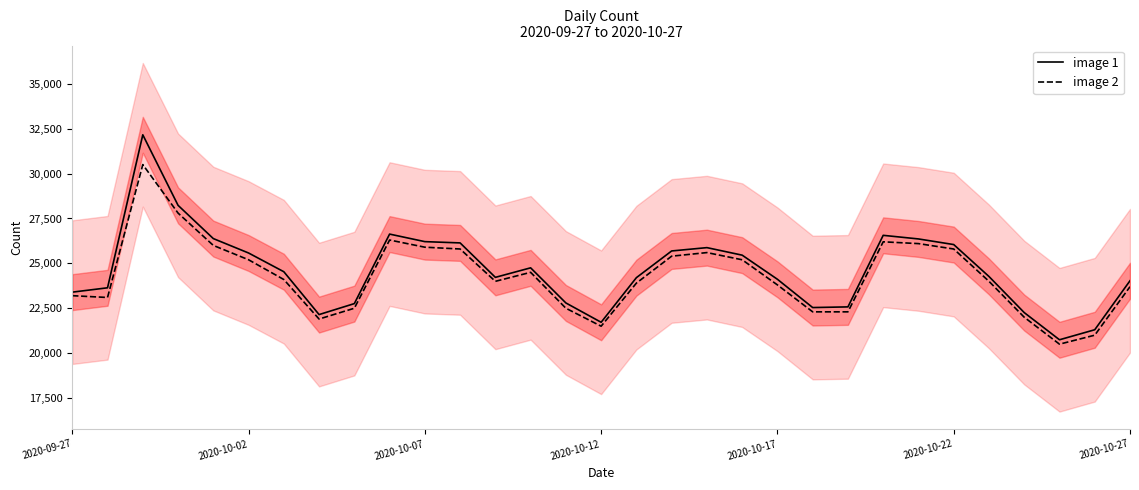

At how many categories does at least one series exceed 29967?

1